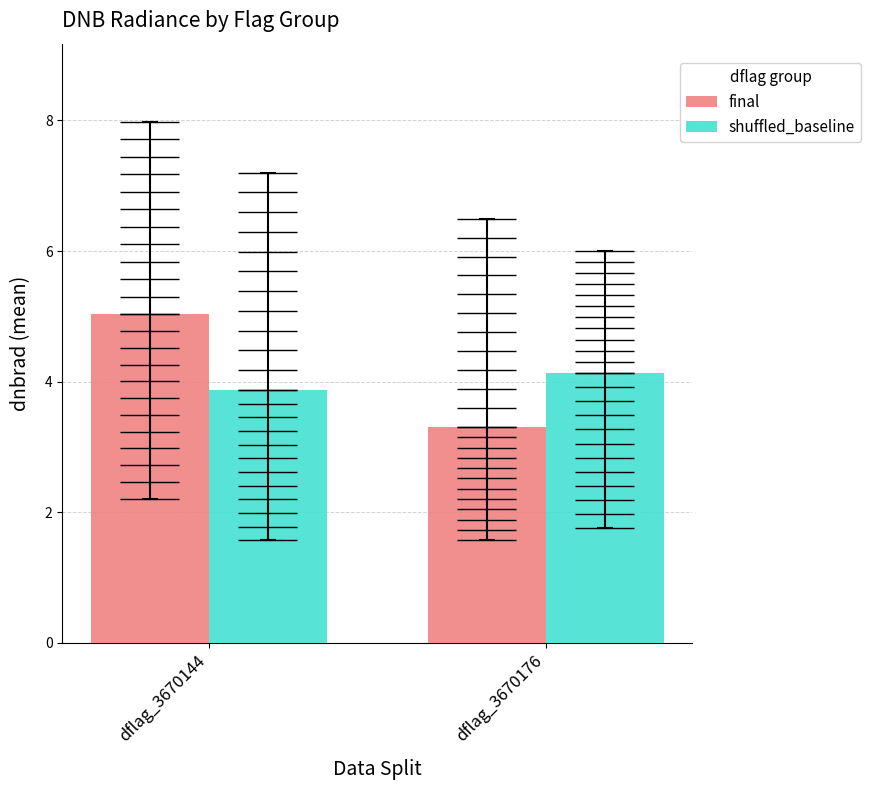

What is the minimum value for shuffled_baseline?

3.9